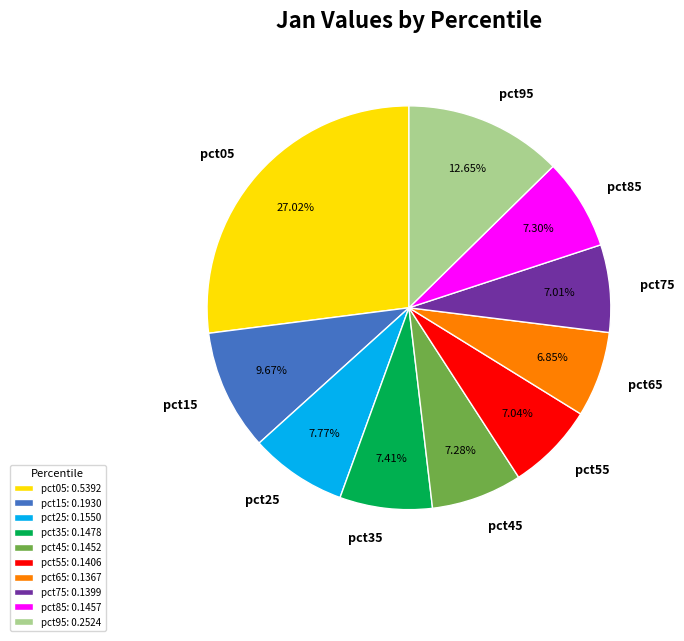

True or false: pct15 accounts for 10% of the total.

True